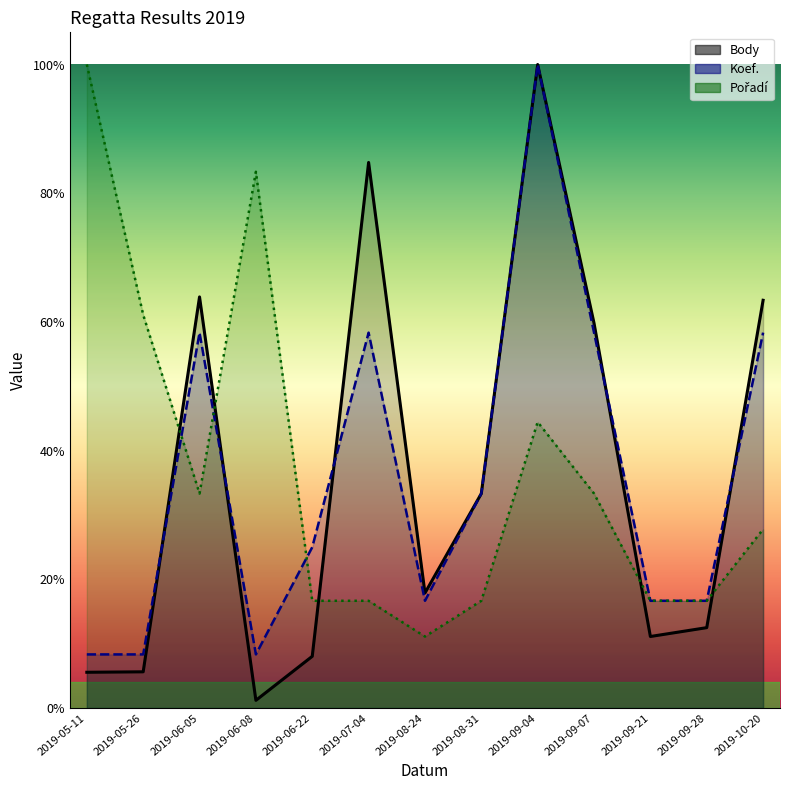

How many intersections are there between Body and Koef.?

6